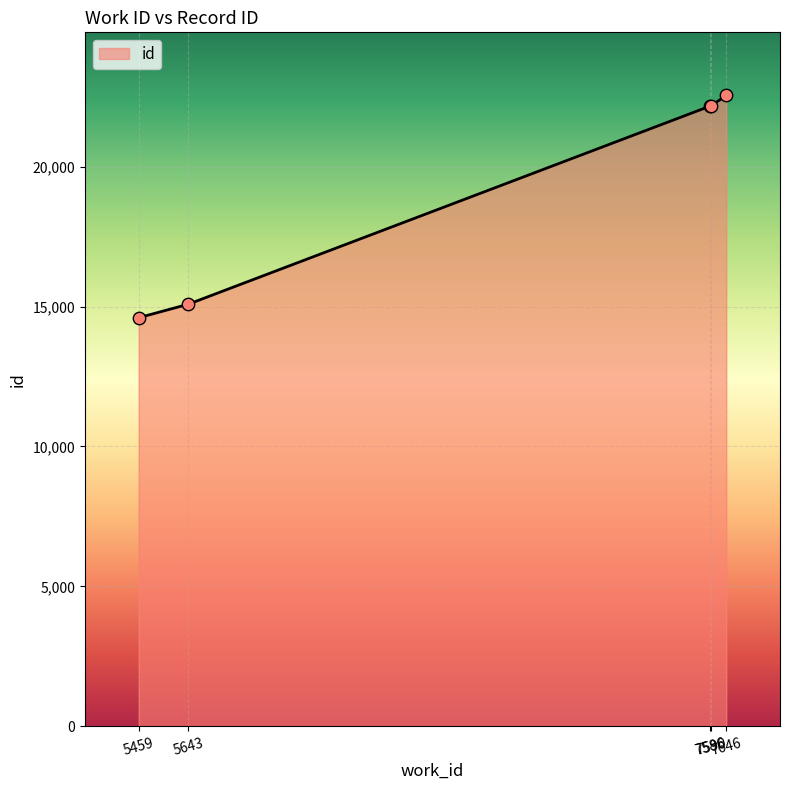

What is the change in value from 7590 to 7646?

+367